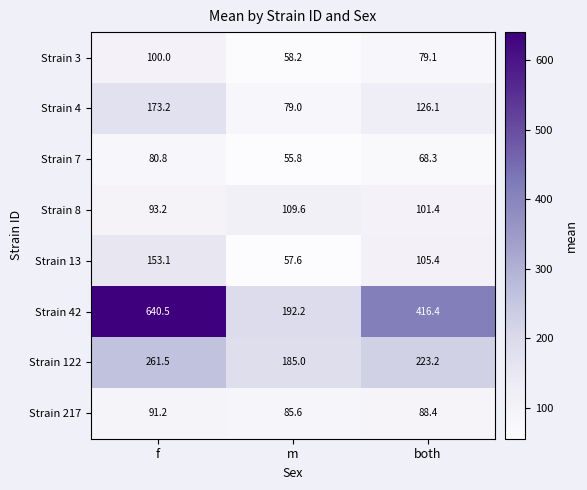

Which label corresponds to the smallest value in the chart?

m